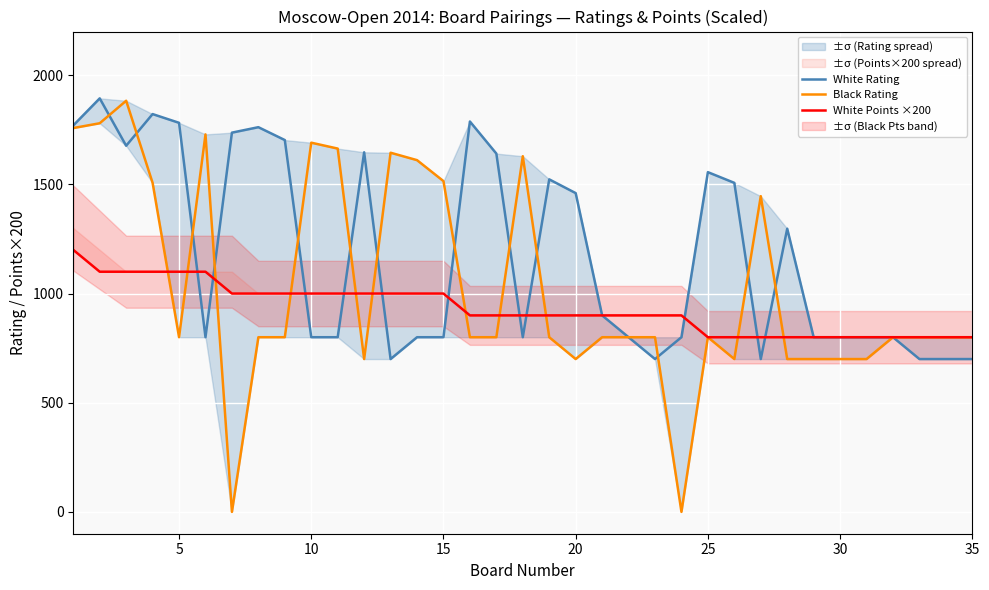

What are all the series names shown in the legend?

White Rating, Black Rating, White Points ×200